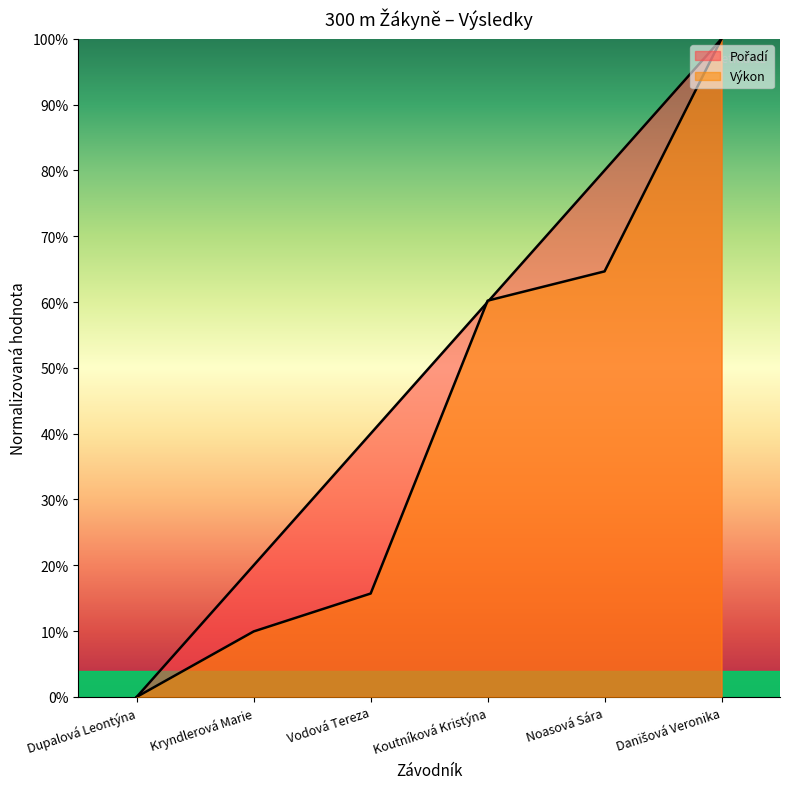

The Pořadí series shows 0.5 at Noasová Sára. True or false?

False